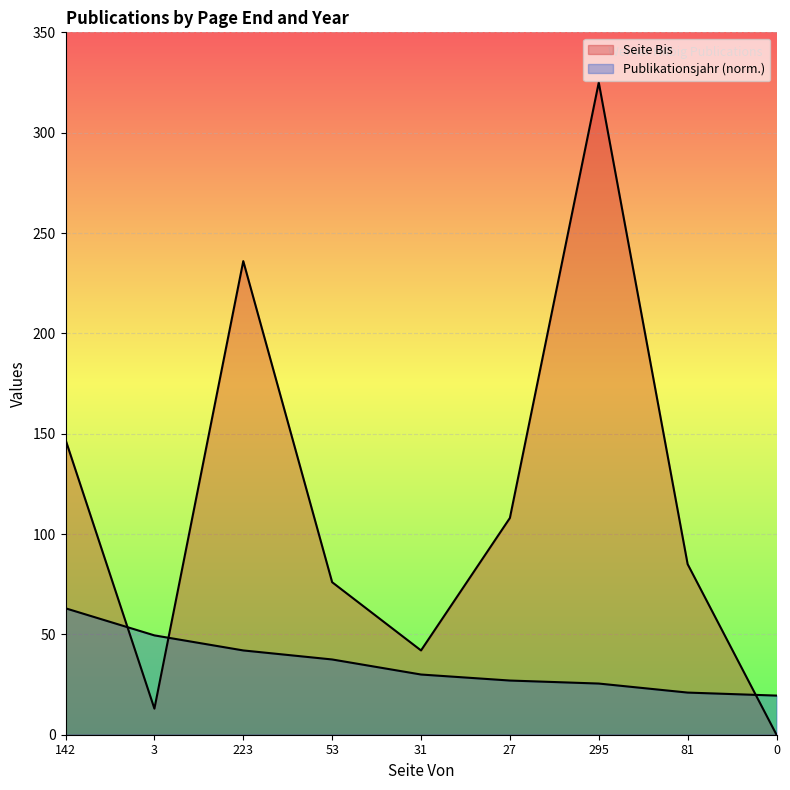

At which category does Seite Bis reach its first local valley?

3